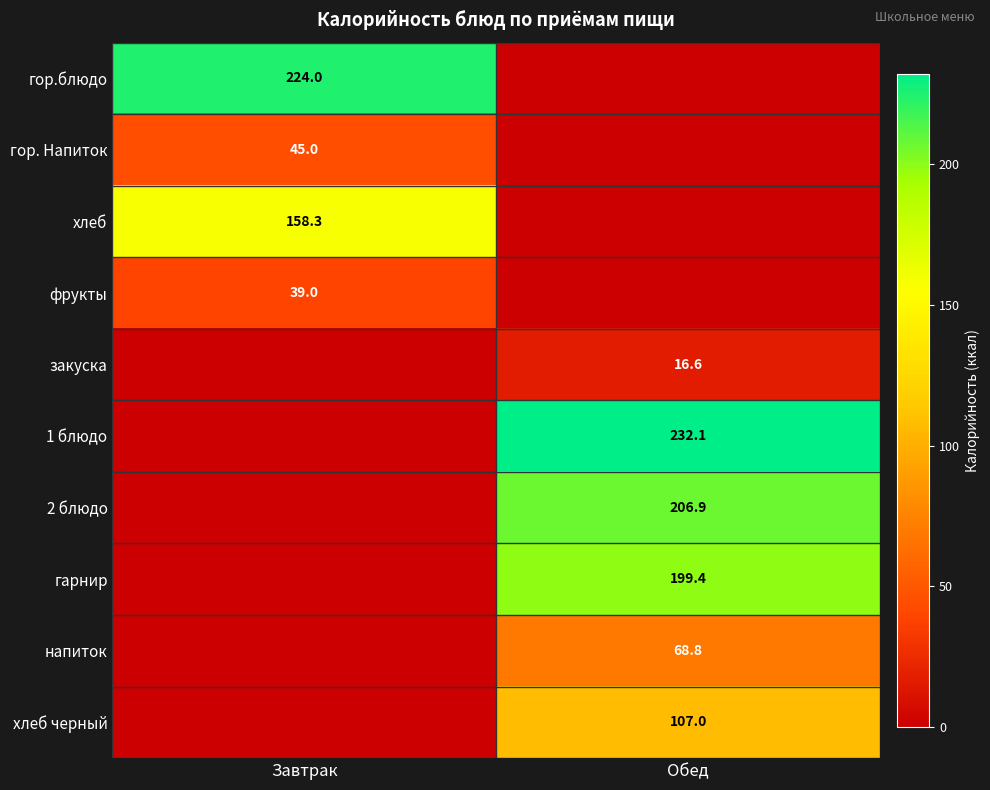

At which category does the chart reach its peak across all series?

Обед